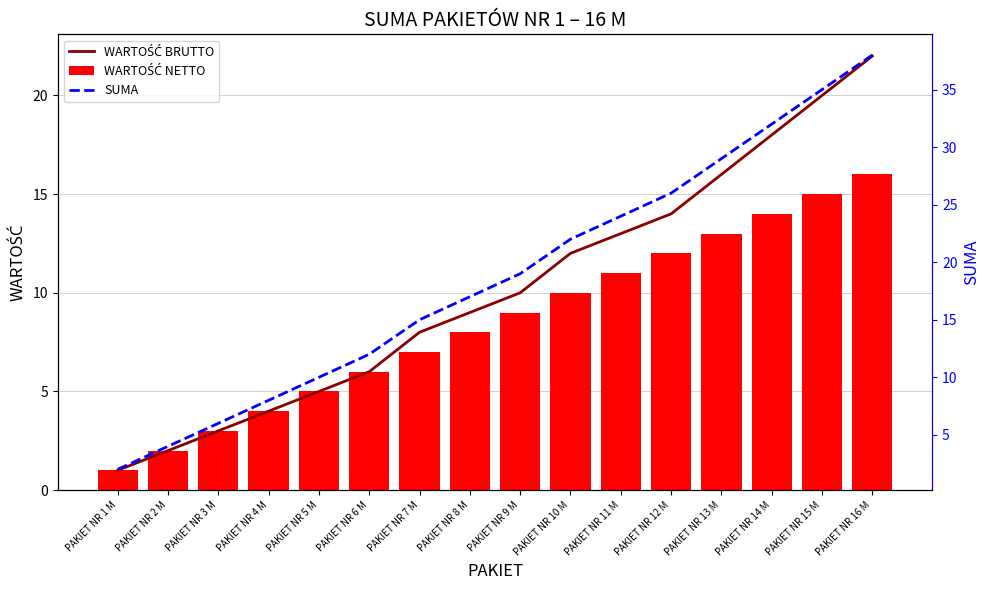

How many data points in SUMA are above 19?

7